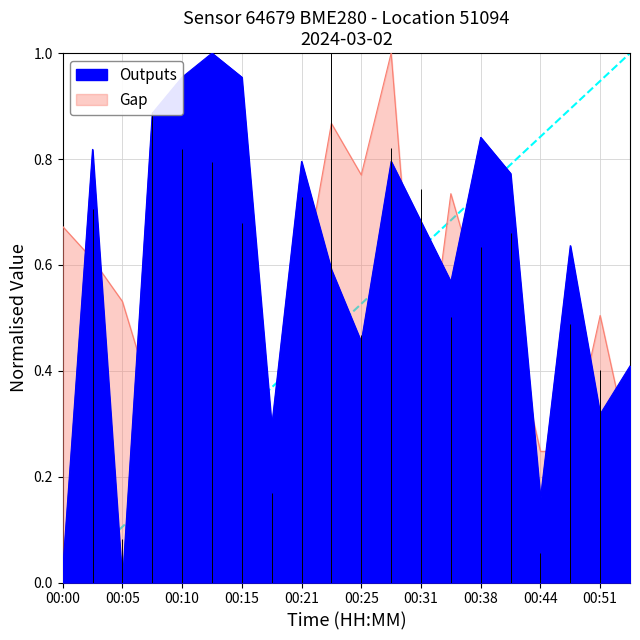

What is the sum of the humidity values at 00:25 and 00:10?

1.2